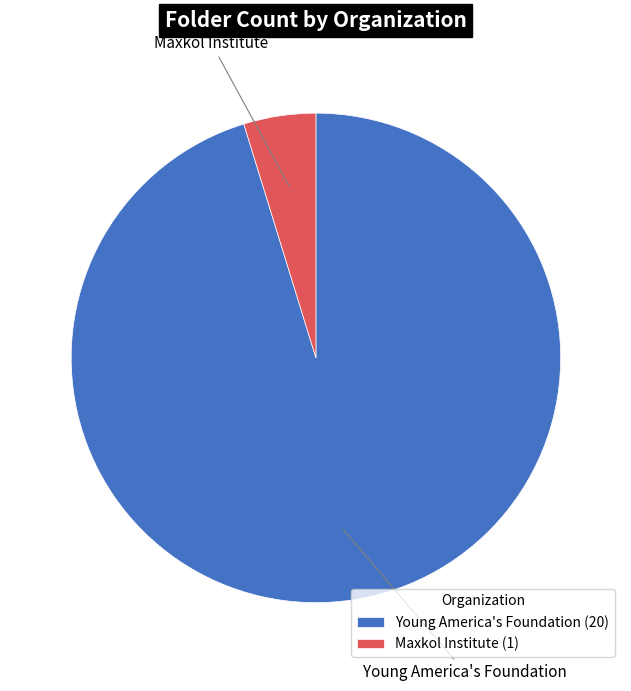

Which category accounts for the majority?

Young America's Foundation